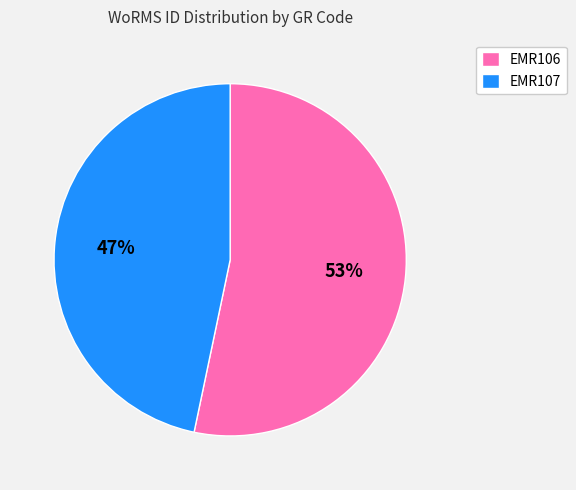

Rank the categories by value from highest to lowest.

EMR106, EMR107